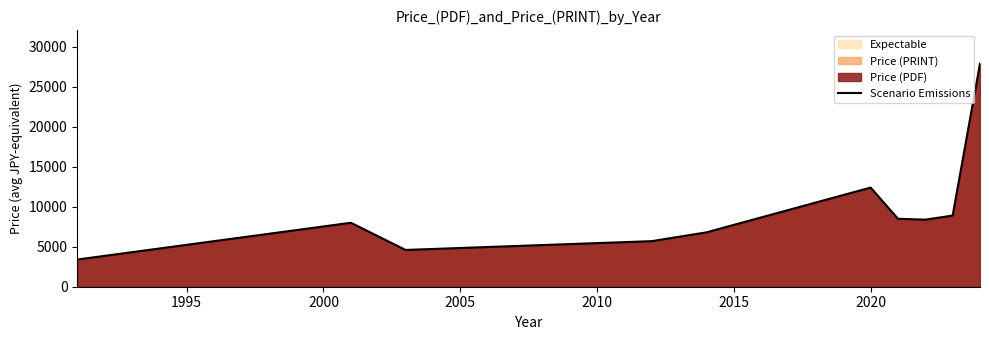

How many lines are shown in the chart?

1